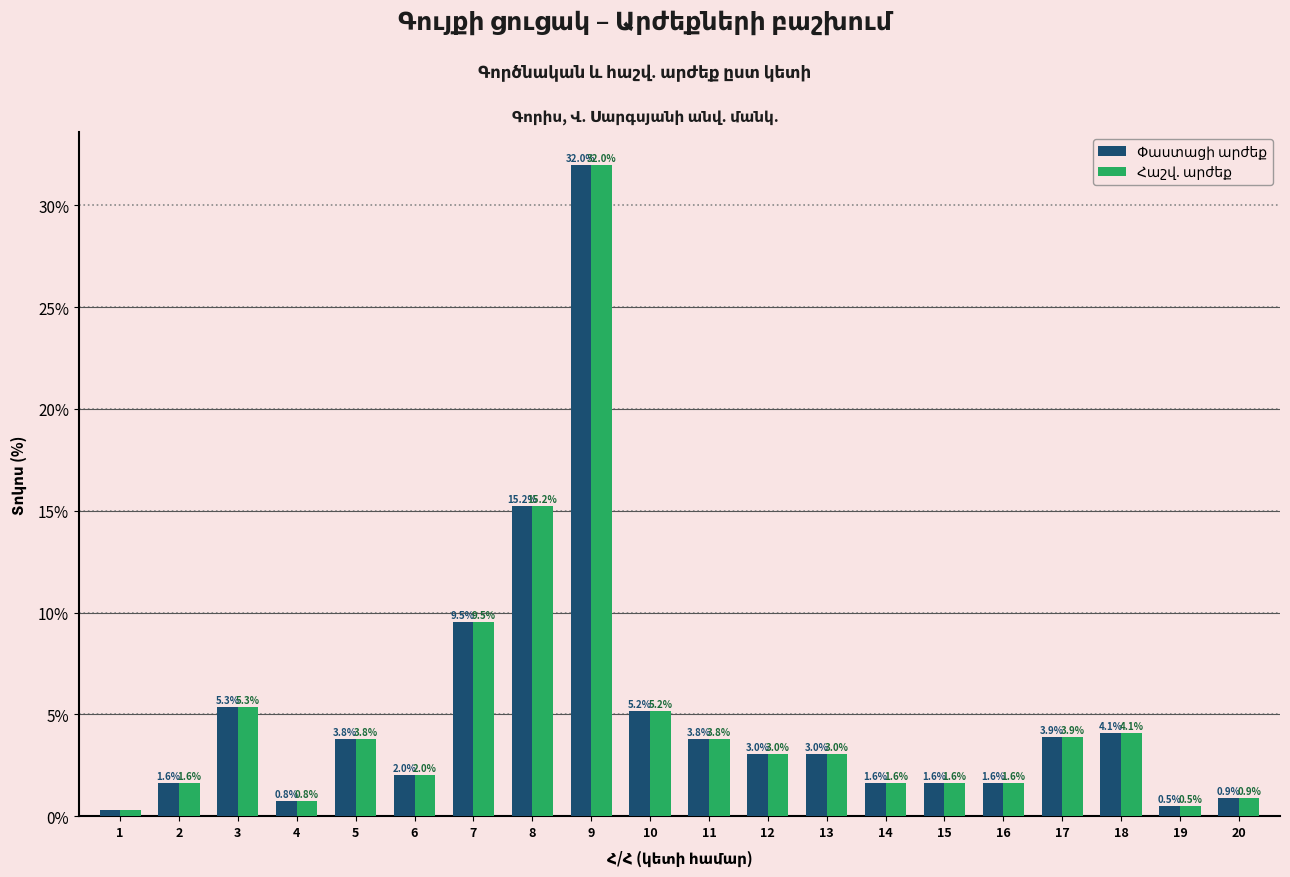

Which label corresponds to the largest value in the chart?

9